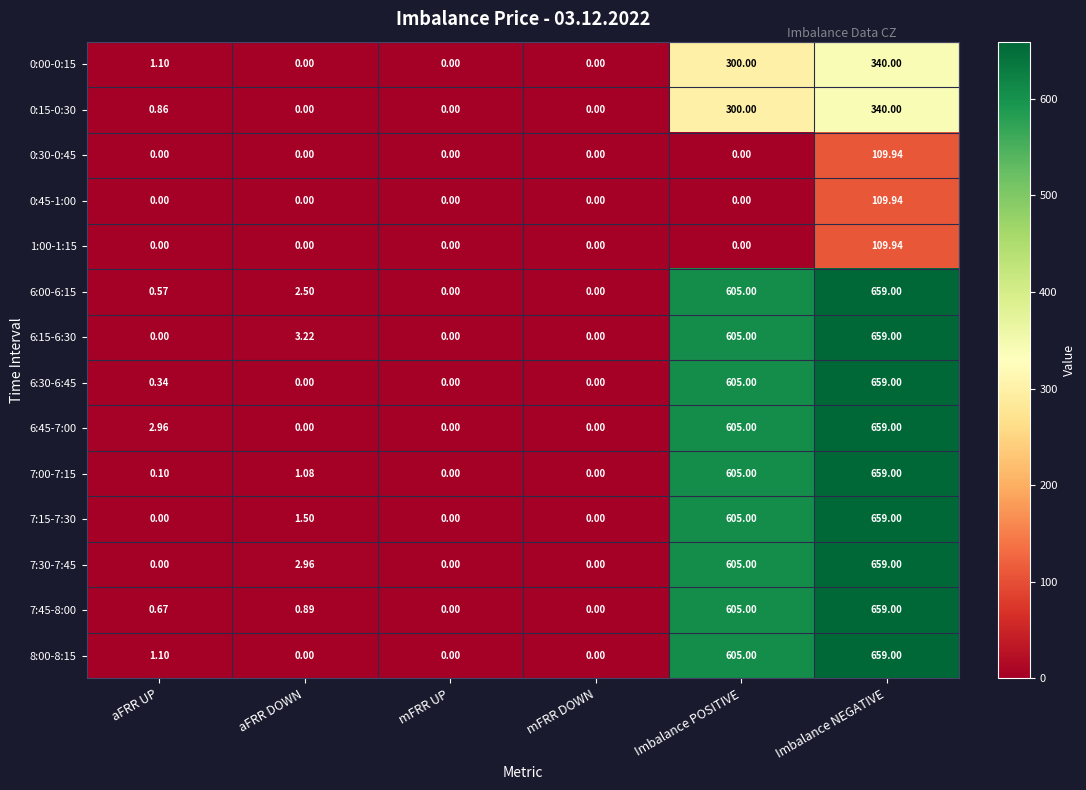

Which category has the highest value across all series?

Imbalance NEGATIVE